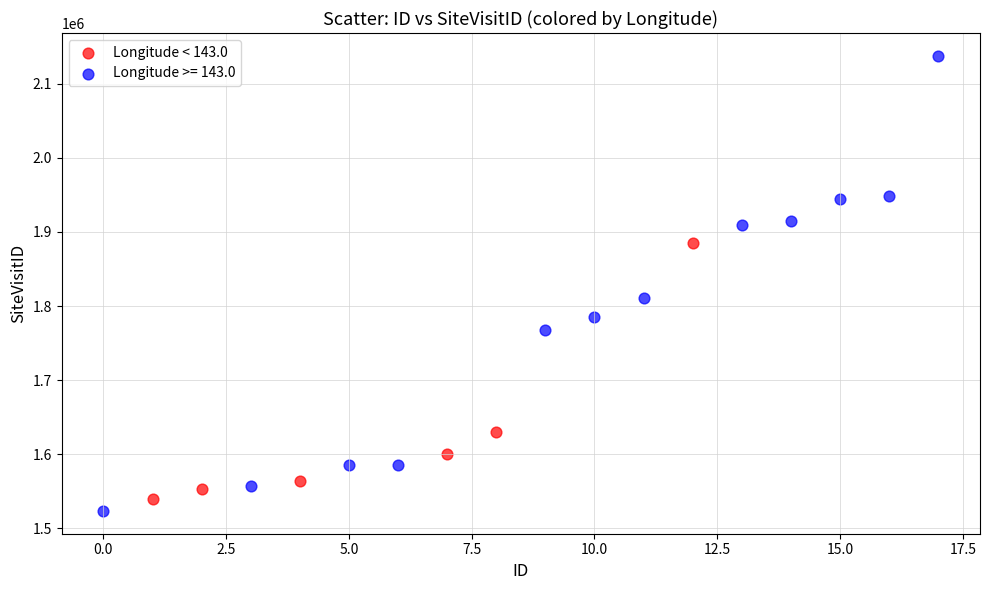

Which series reaches the maximum Y coordinate?

Longitude >= 143.0